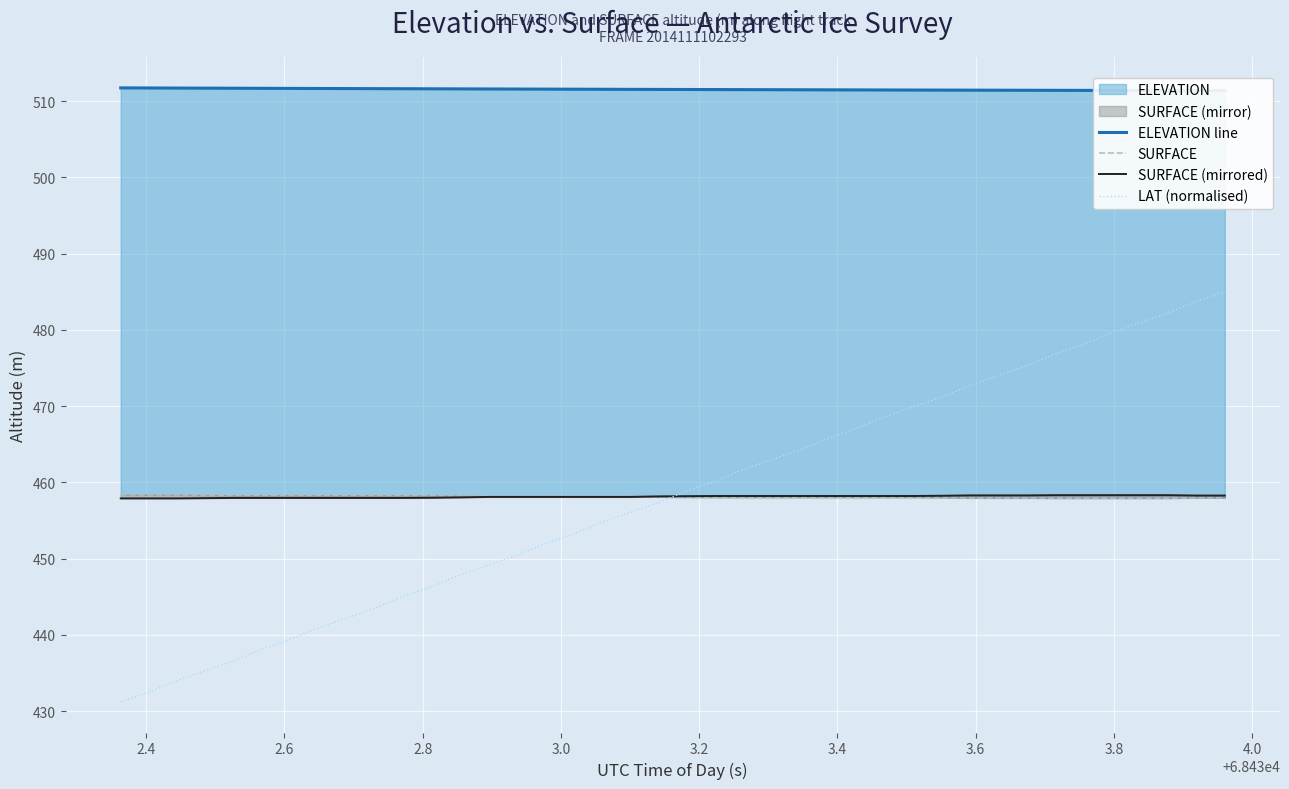

Which series has the largest total across all categories?

ELEVATION line